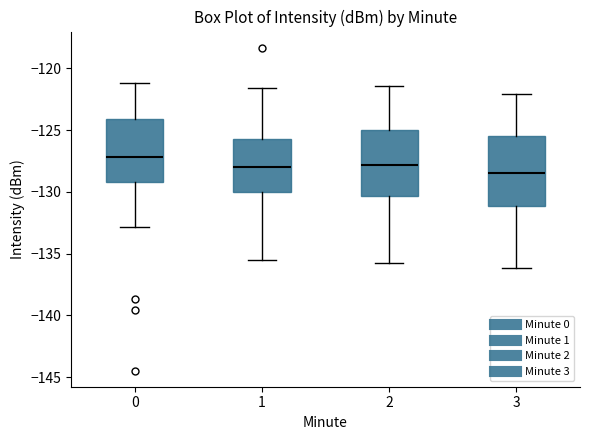

Where is the lower edge of the box at x = 3 on the y-axis? The values are not printed on the chart, so give them approximately, as read against the axis.

-131.0